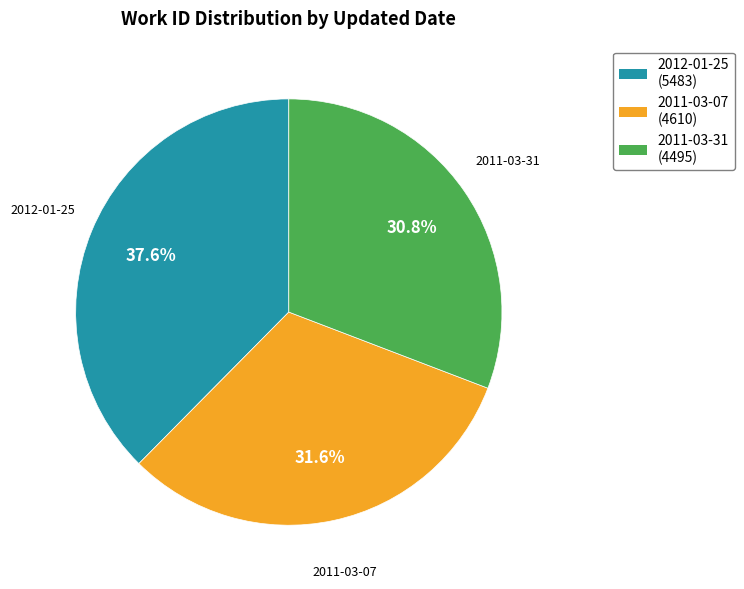

Is there a majority slice in this chart?

No